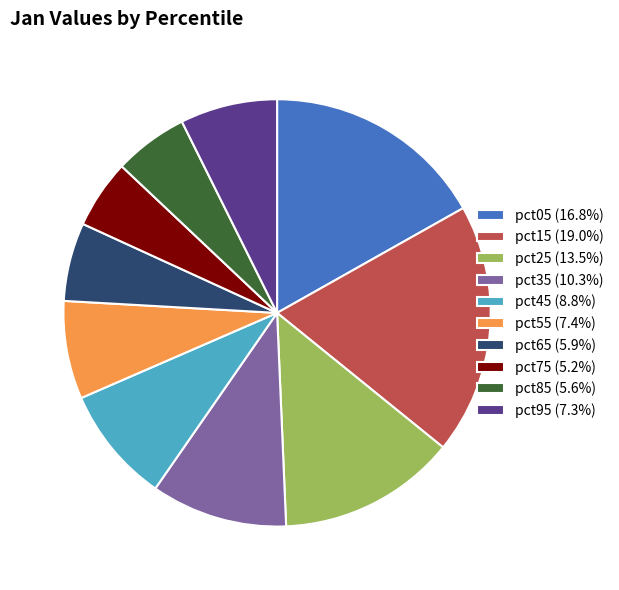

Count the number of slices in the pie.

10